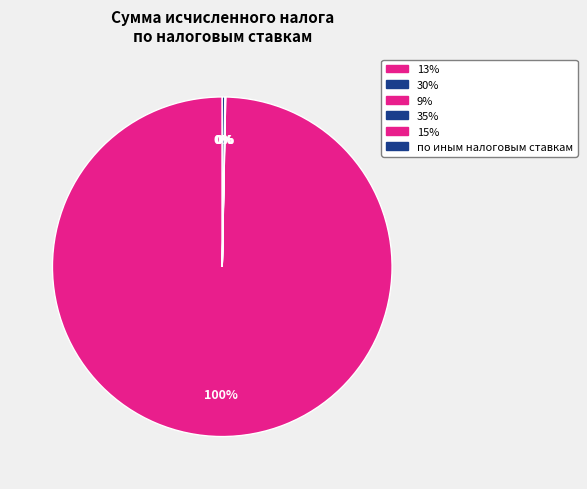

True or false: 13% accounts for 100% of the total.

True